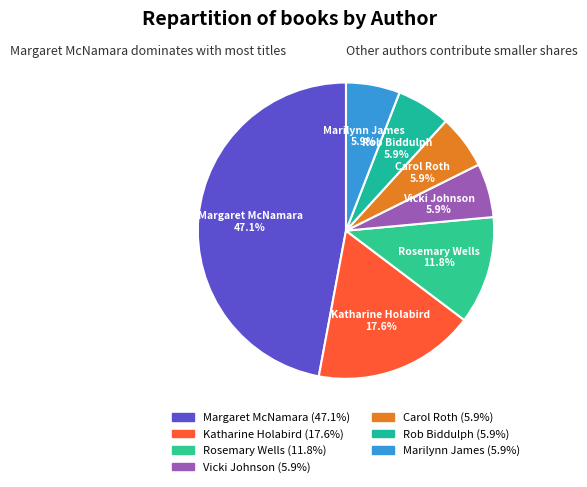

To the nearest percent, what is the difference between the Marilynn James and Rosemary Wells slice percentages?

6%